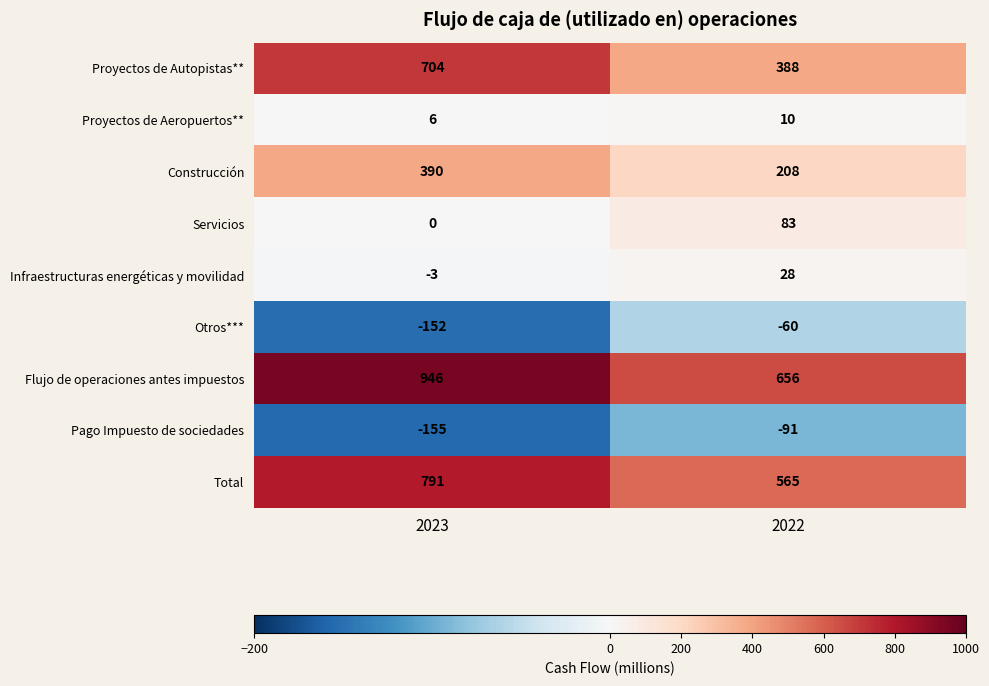

What is the maximum value for Otros***?

-60